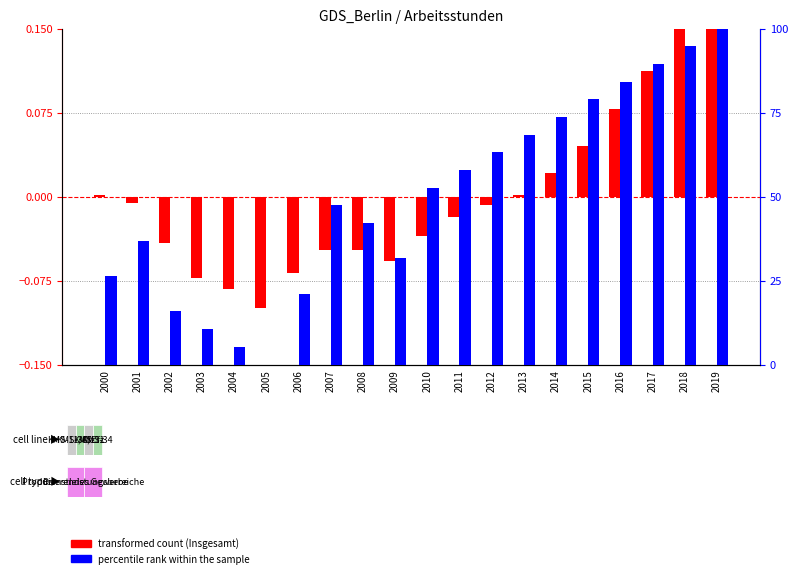

The value of percentile rank within the sample at 2001 is 36.8. True or false?

True